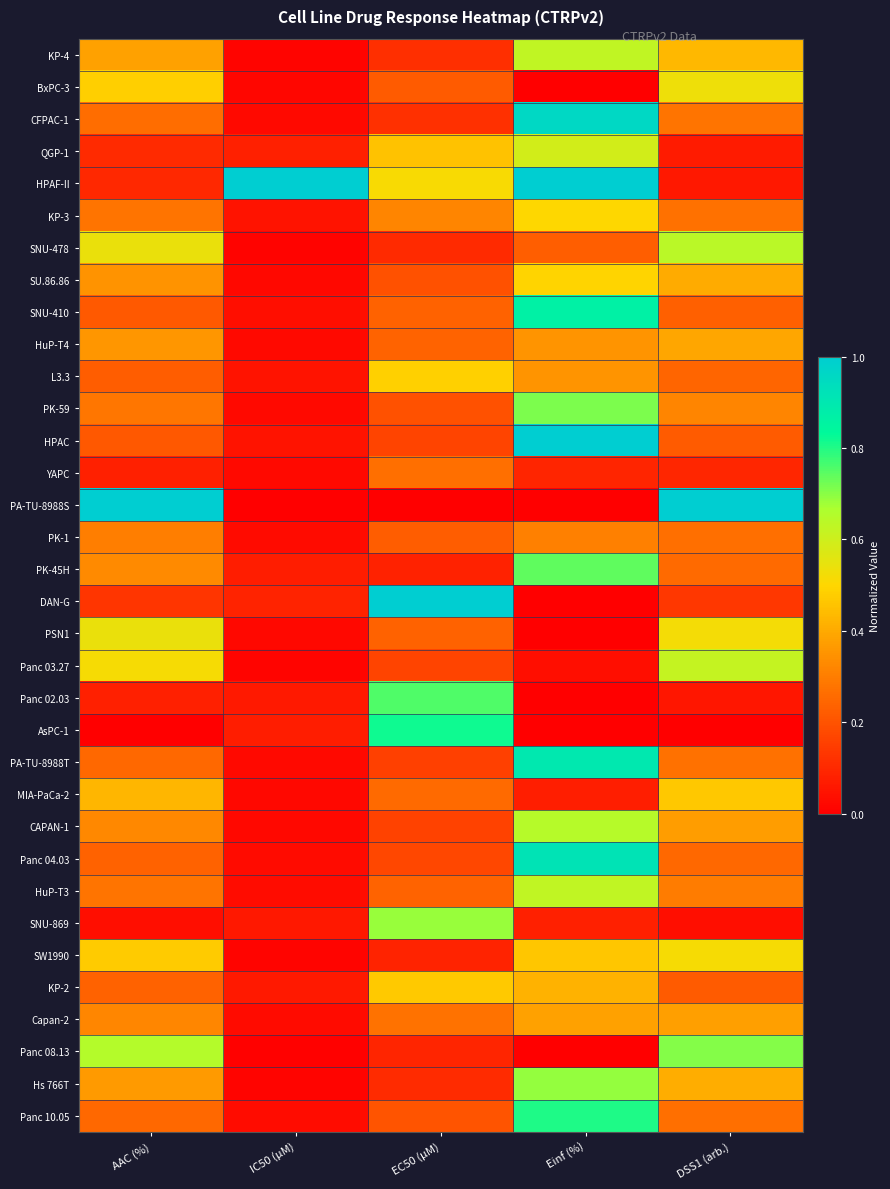

Which series has the largest range (max minus min)?

PA-TU-8988S